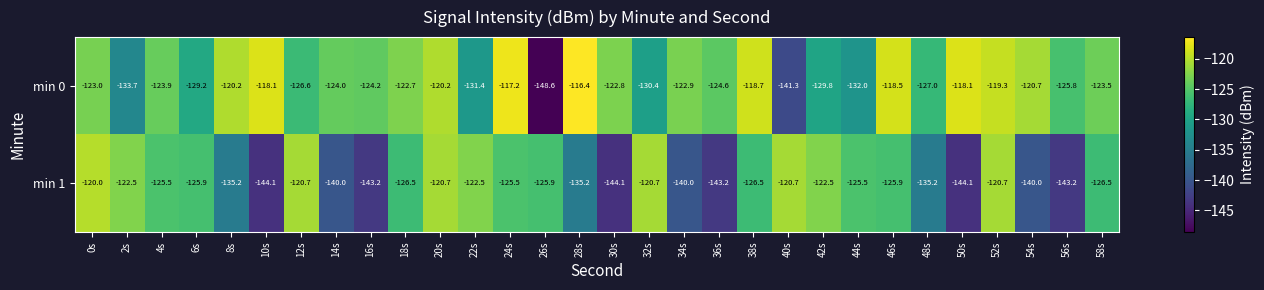

At which category is the sum across all series the highest?

52s